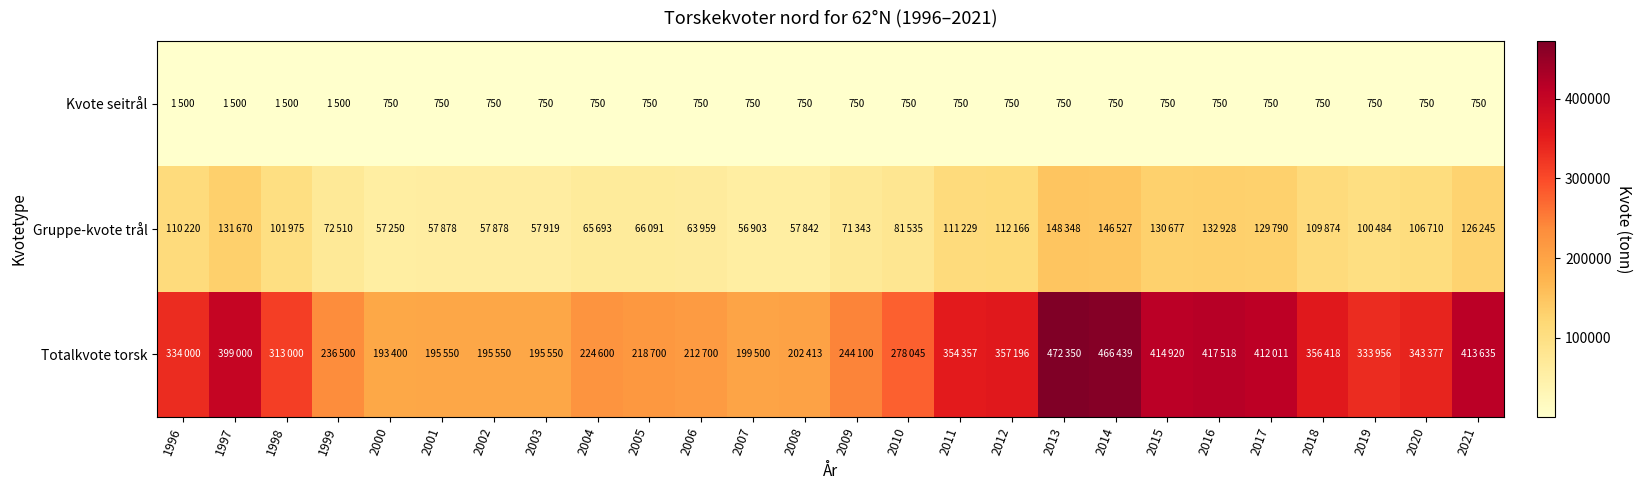

The Kvote seitrål series shows 213 at 2002. True or false?

False